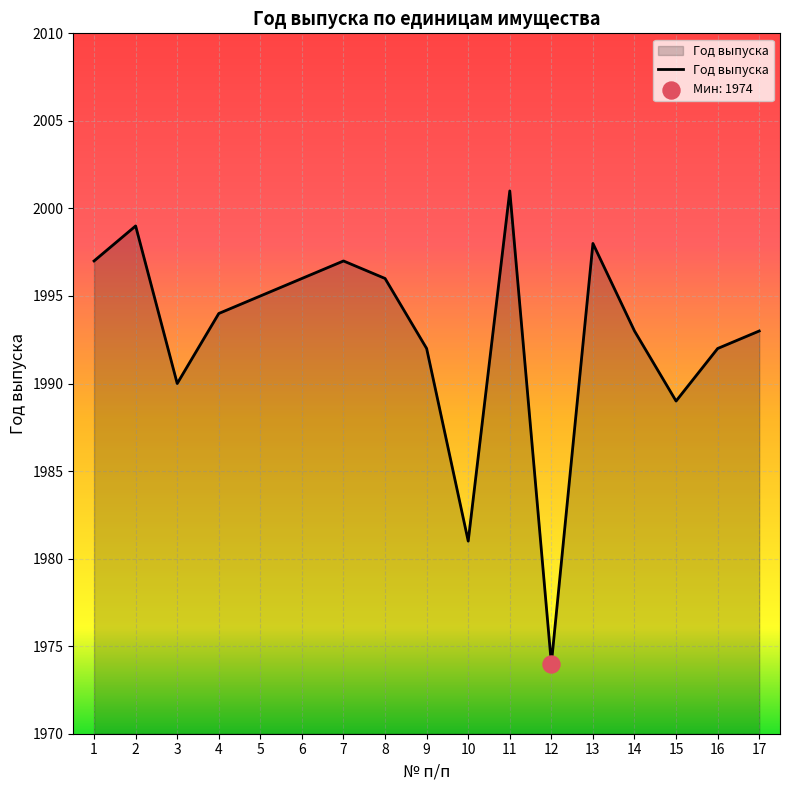

What is the change in value from 8 to 11?

+5